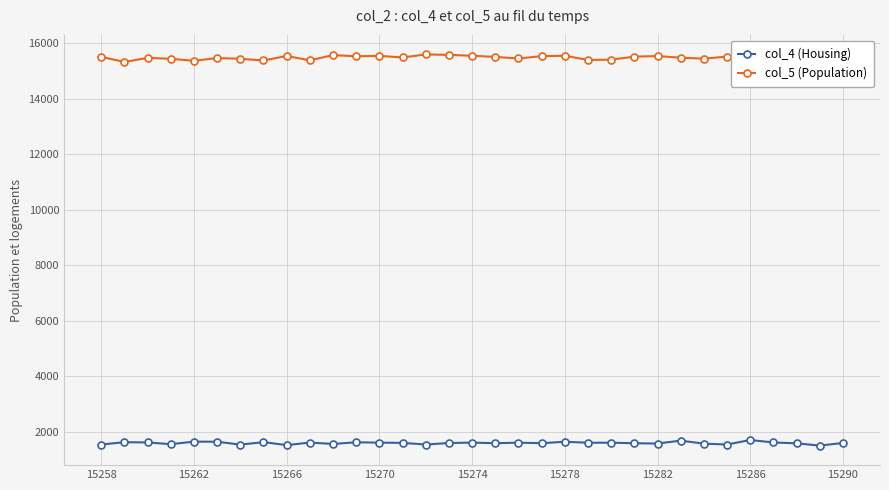

Which series has the largest total across all categories?

col_5 (Population)